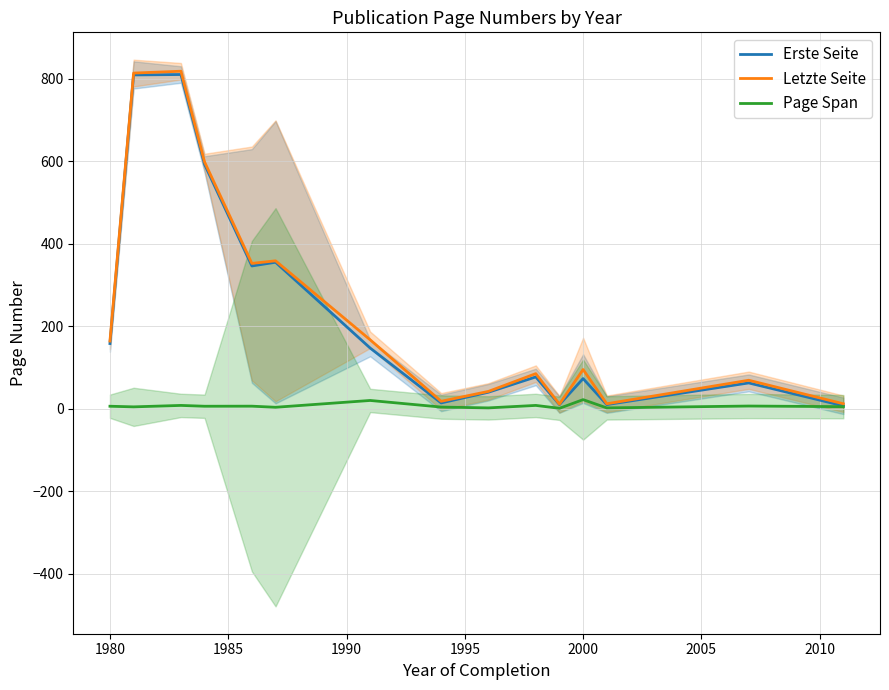

True or false: Page Span and Erste Seite cross at least once.

False